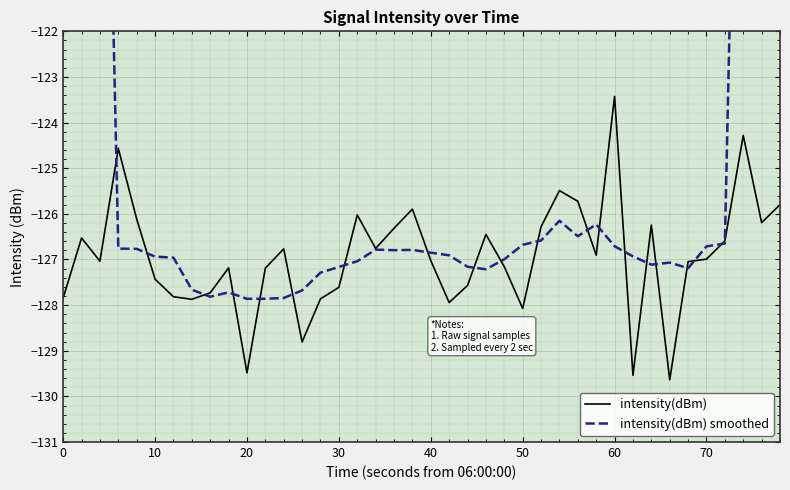

True or false: intensity(dBm) has a value of -228.8 at 20.

False